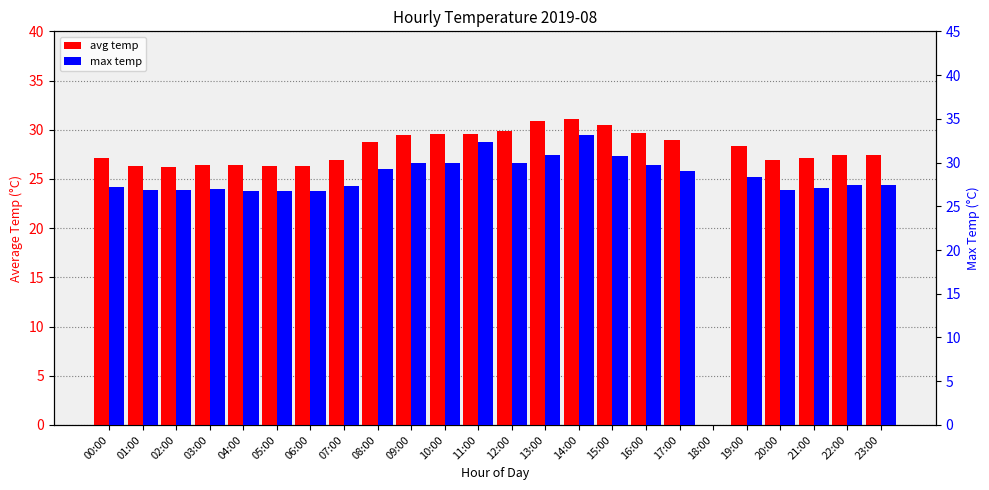

Is the value of avg temp at 18:00 greater than the value of max temp at 14:00?

No